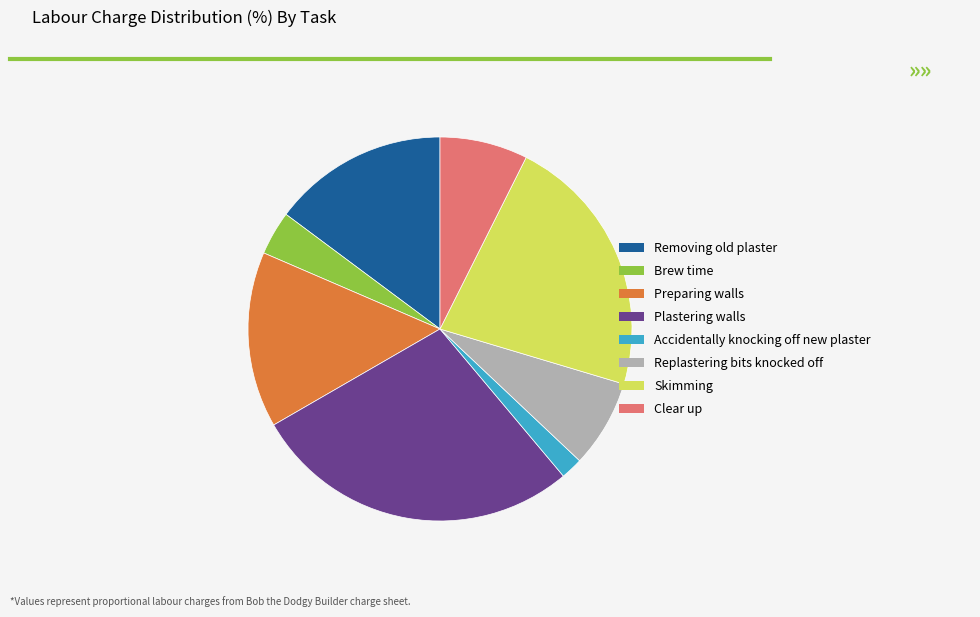

Between Brew time and Plastering walls, which is larger?

Plastering walls